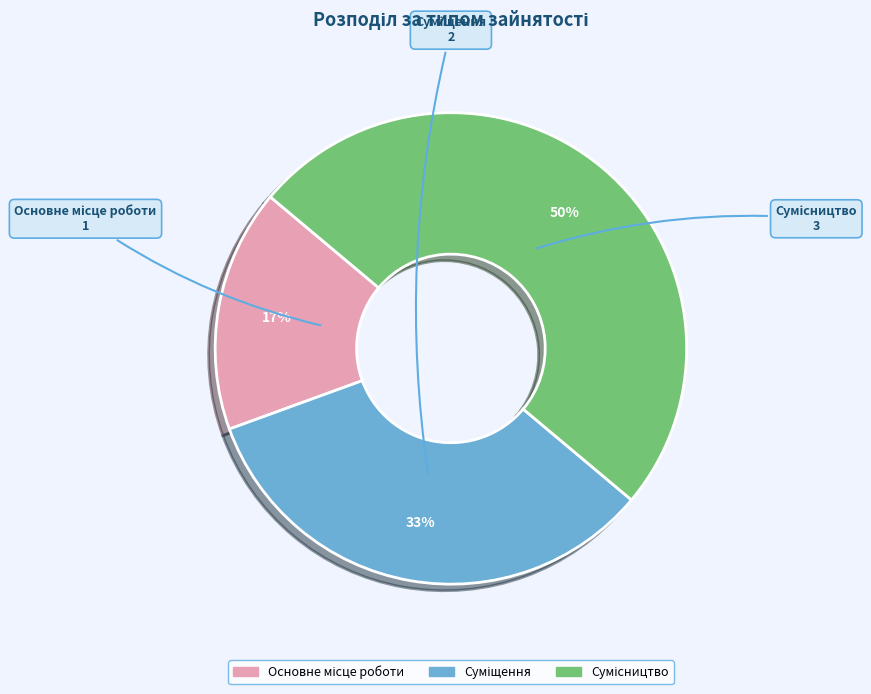

To the nearest percent, what is the average slice percentage?

33%